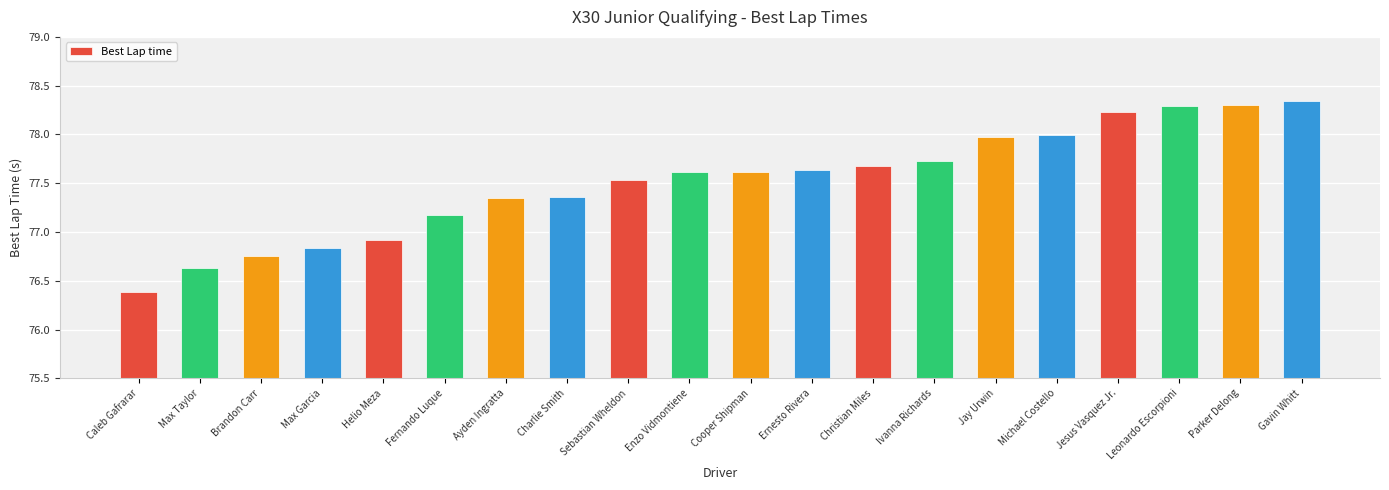

What is the change in value from Max Garcia to Ernesto Rivera?

+0.8